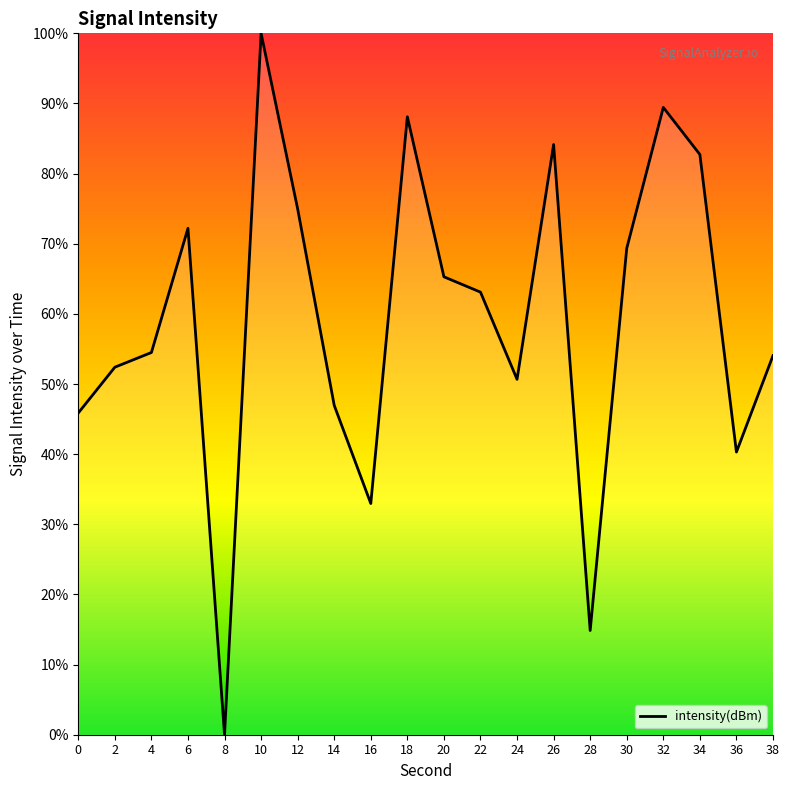

Which category has the lowest value across all series?

8